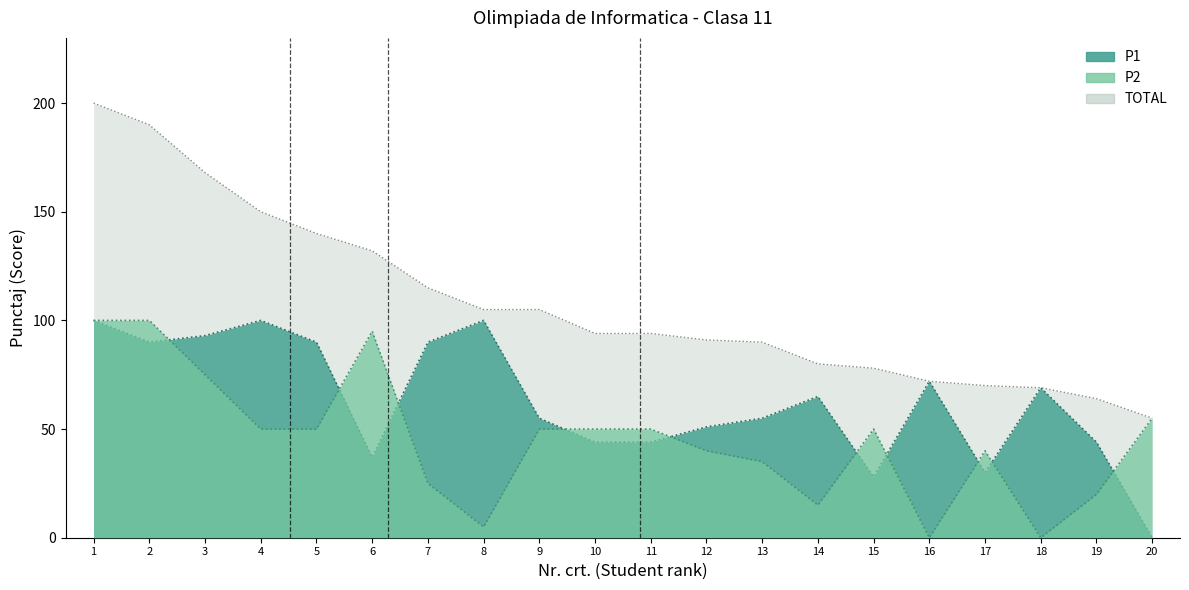

What is the difference between the highest and lowest values at 1?

100